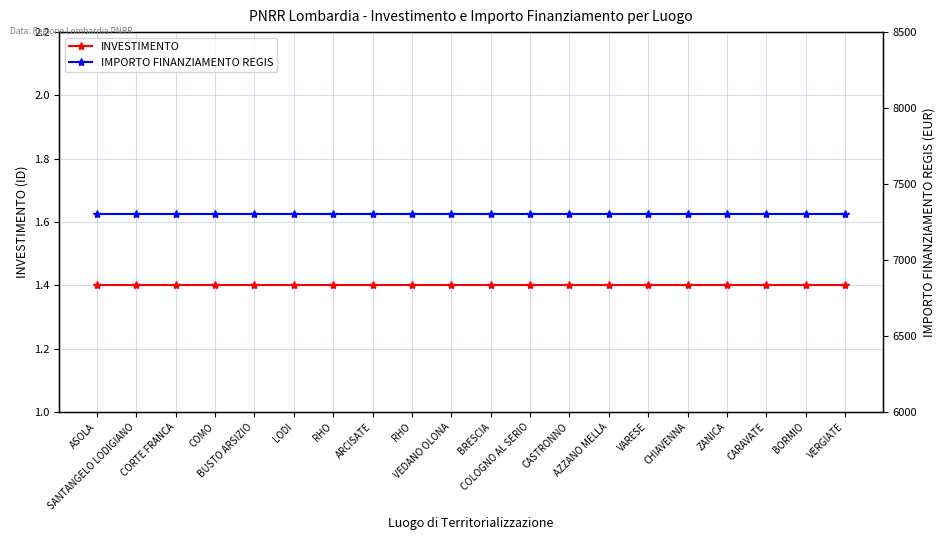

What is the value of the INVESTIMENTO point at the 2nd from the left?

1.4